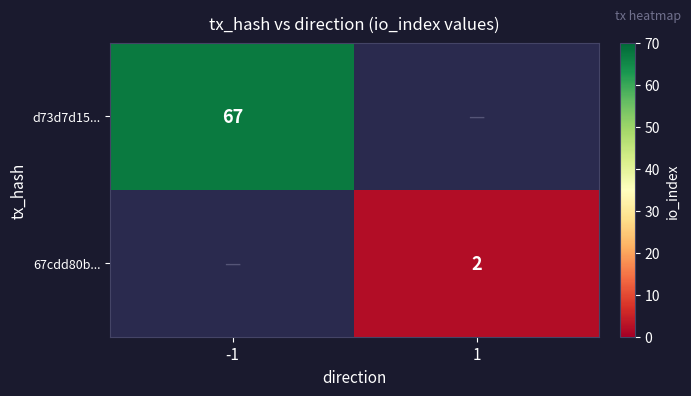

Is the value of 67cdd80b... at 1 greater than the value of d73d7d15... at -1?

No